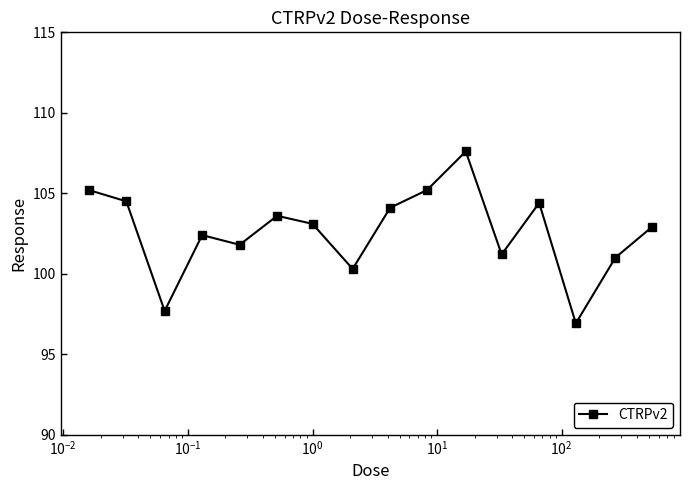

What is the minimum value shown in the chart?

96.9